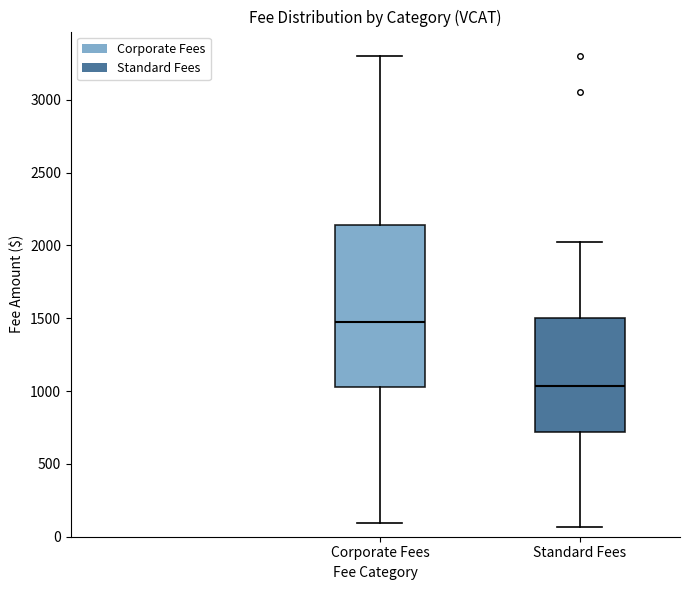

Comparing the boxes themselves (not the whiskers), which one is the tallest?

Corporate Fees